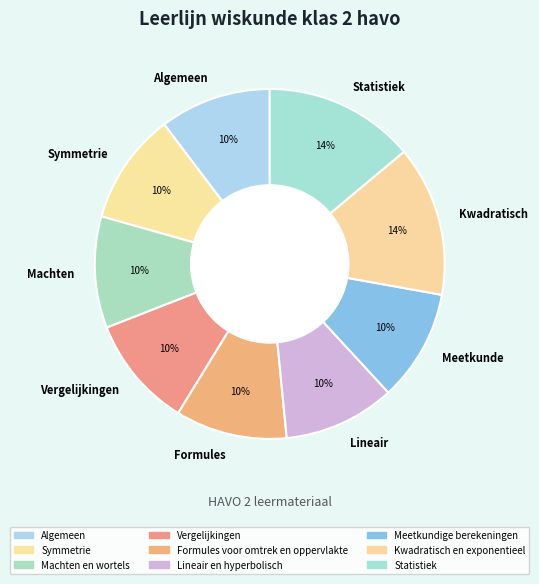

Is the sum of Meetkunde and Formules greater than half?

No